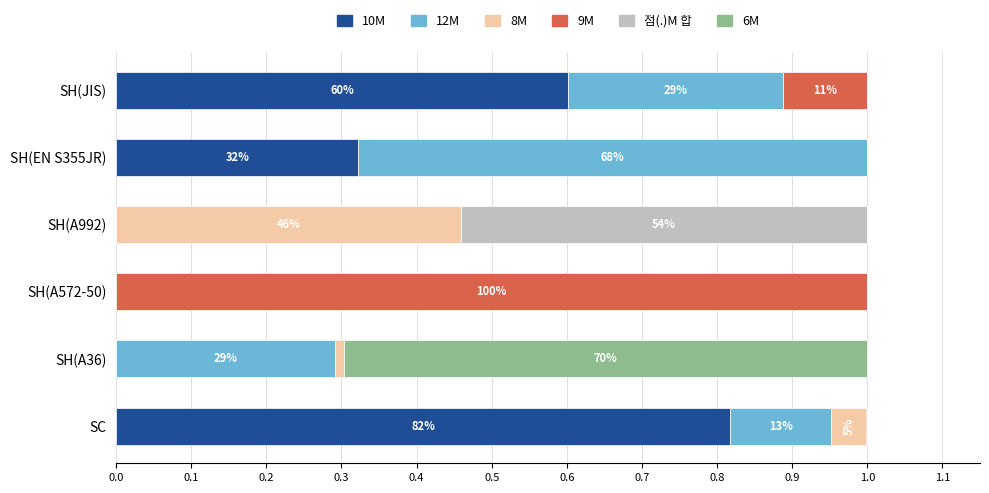

Which category has the highest value in the 10M series?

SC